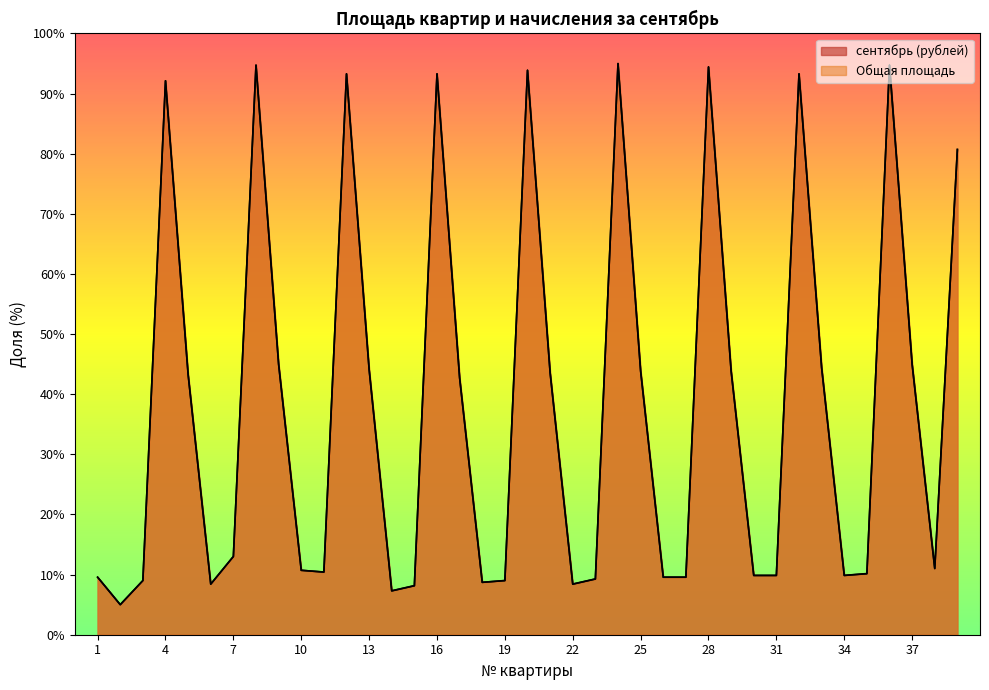

List the series in order of their peak value, highest first.

сентябрь (рублей), Общая площадь